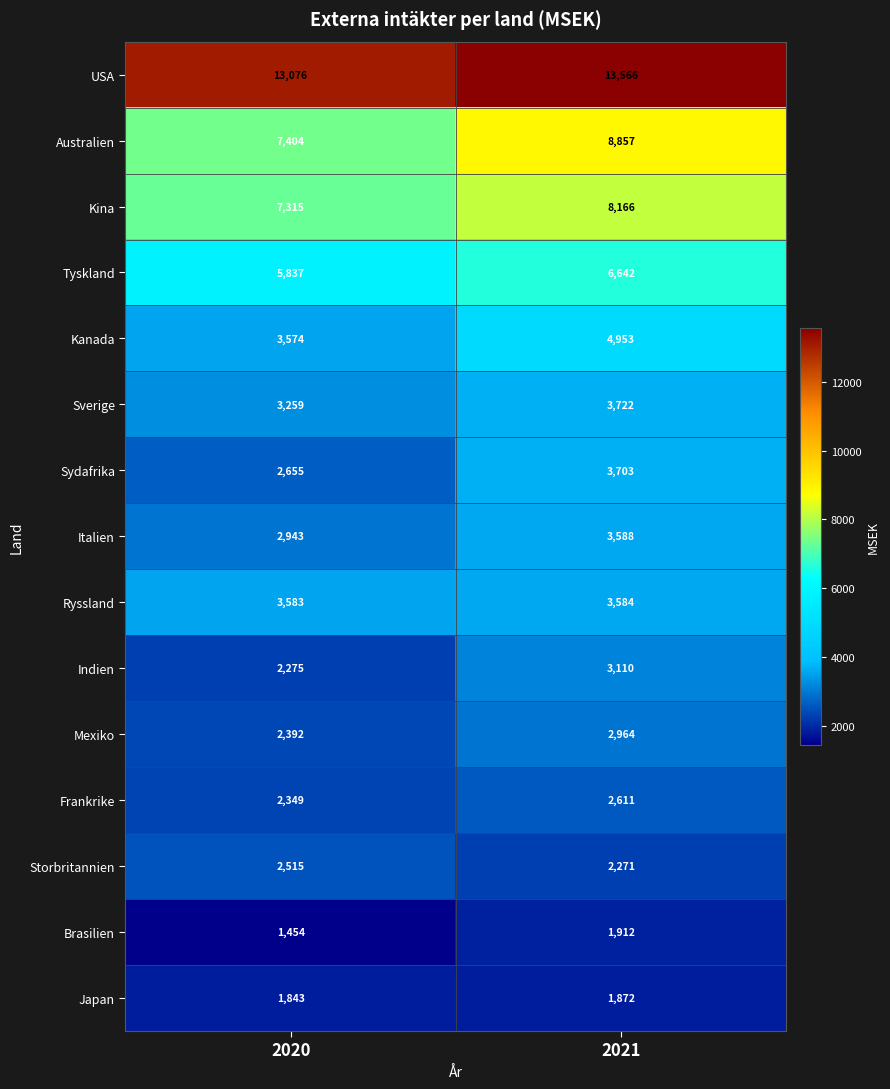

What is the minimum value shown in the chart?

1454